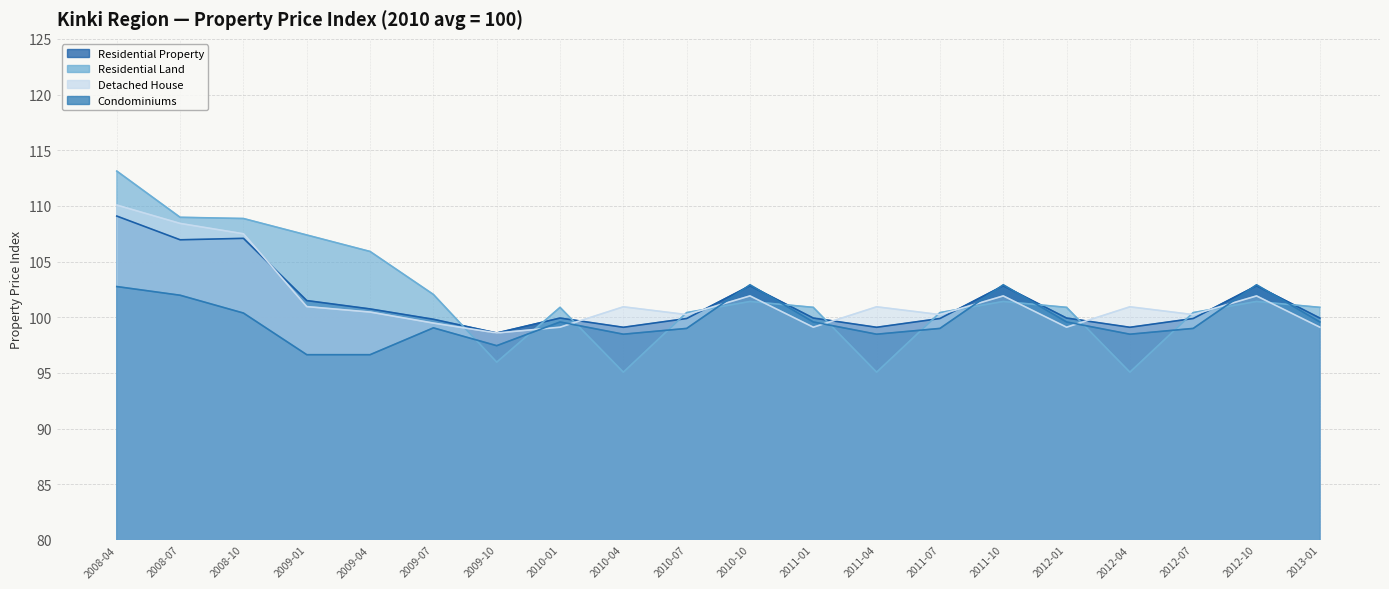

What is the spread (max minus min) of values at 2009-07?

3.0